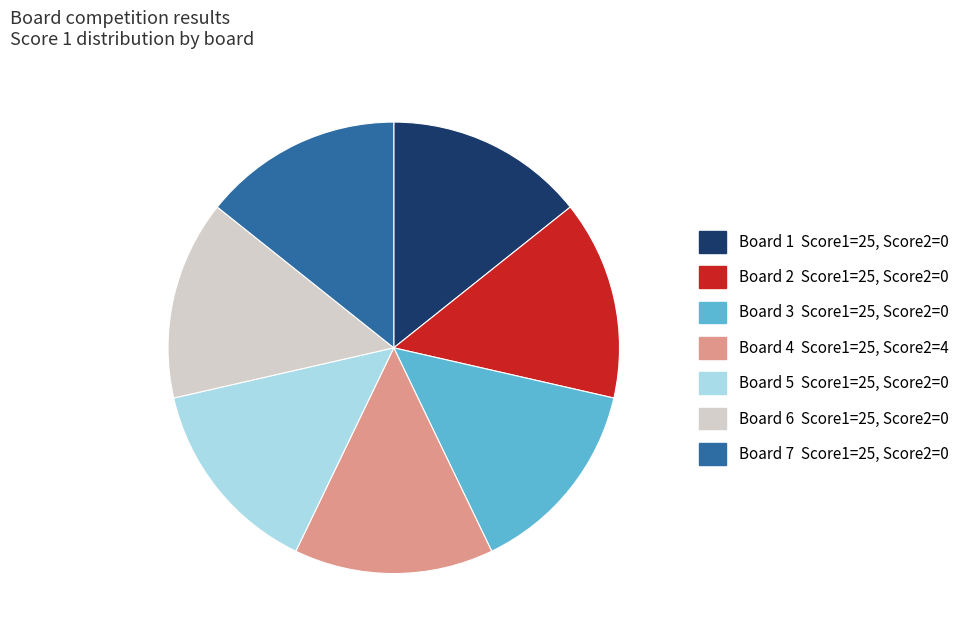

Is the sum of Board 2 and Board 3 greater than half?

No